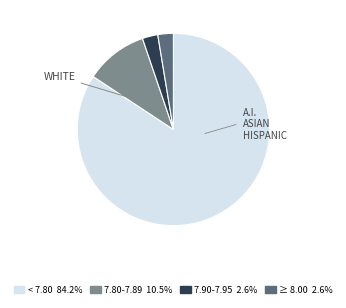

Combined, do 7.90-7.95 2.6% and 7.80-7.89 10.5% account for over 50%?

No